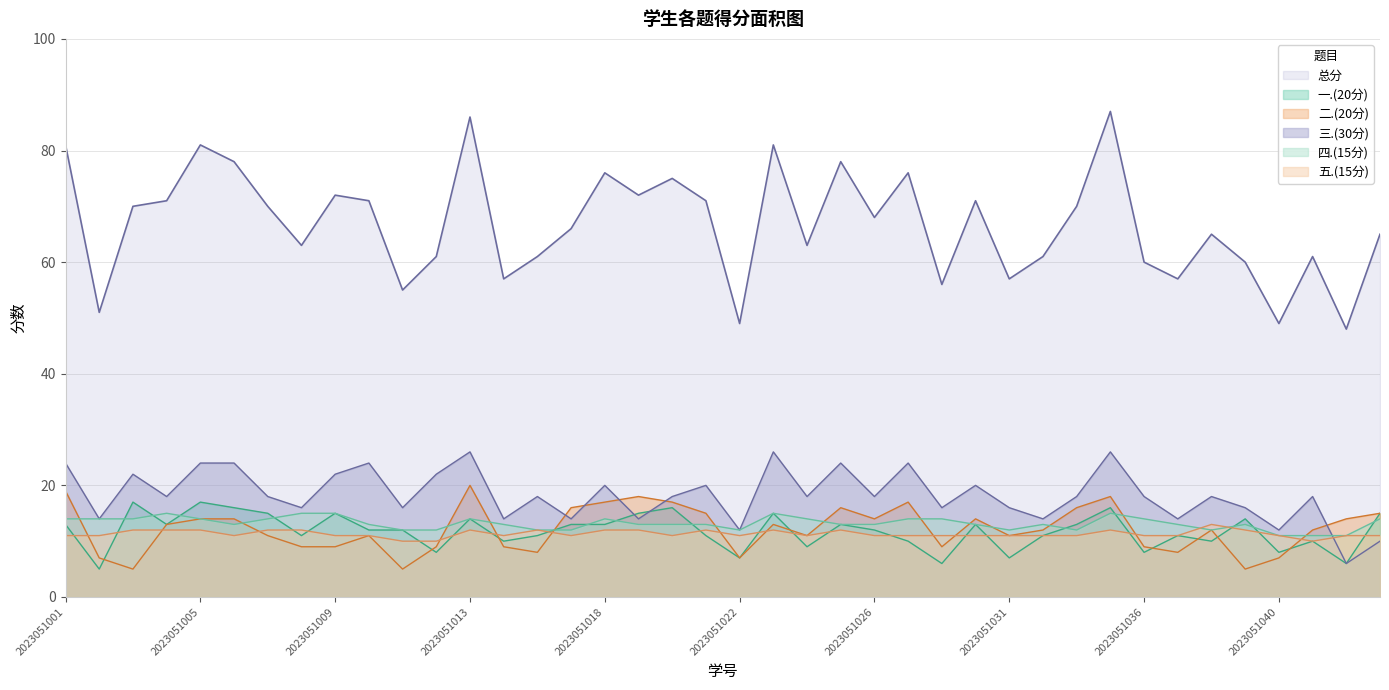

Is it true that 三.(30分) equals 25 at 2023051008?

False